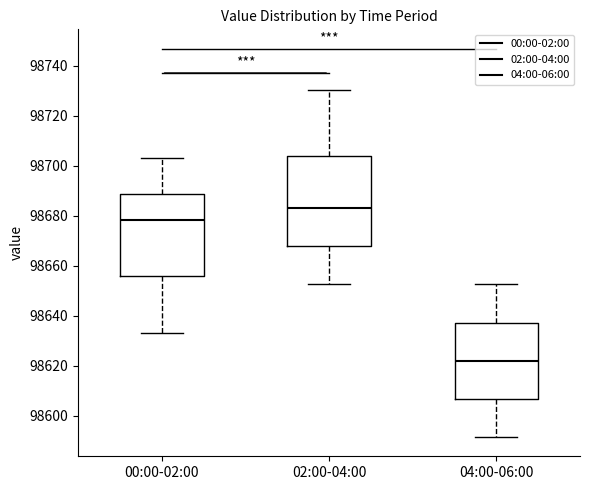

Reading left to right, transcribe this box plot: for each box, give where its median line is, the range the box spans, and where its two whiskers end, as read against the y-axis. The values are not printed on the chart, so give them approximately, as read against the axis.

00:00-02:00: median 98678, box 98656 to 98688, whiskers 98634 to 98704
02:00-04:00: median 98684, box 98668 to 98704, whiskers 98652 to 98730
04:00-06:00: median 98622, box 98606 to 98638, whiskers 98592 to 98652